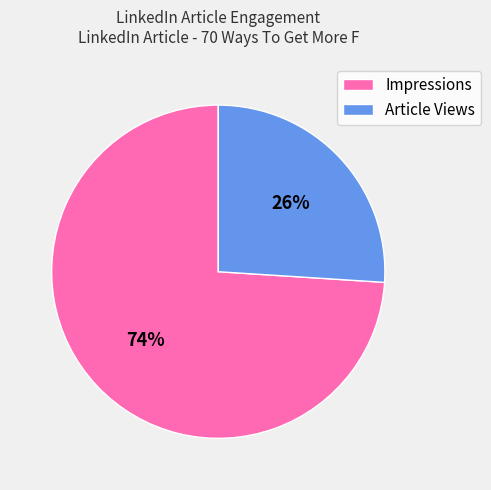

To the nearest percent, what is the difference between the largest and smallest slice percentages?

48%